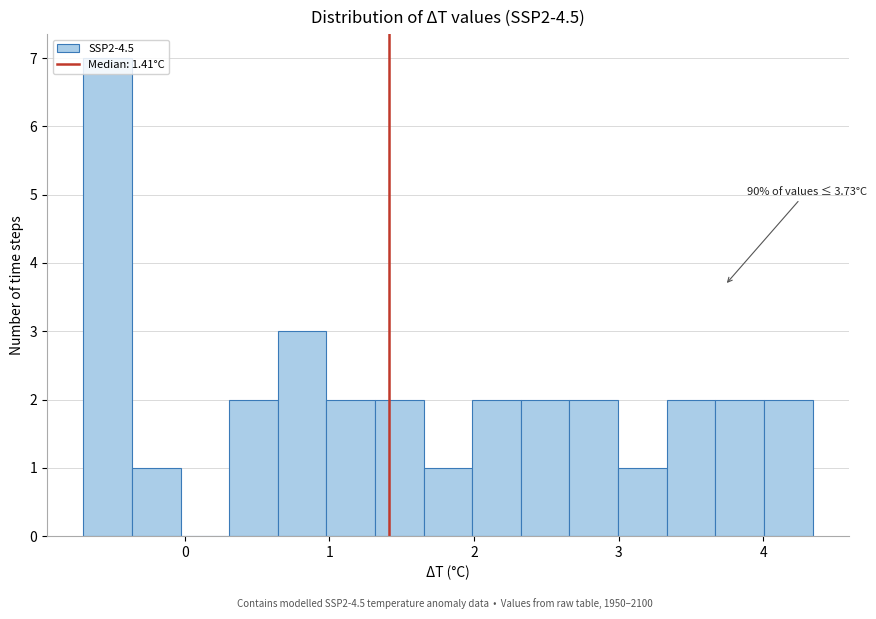

Read against the x-axis, roughly where is the centre of the tallest bar?

-0.5